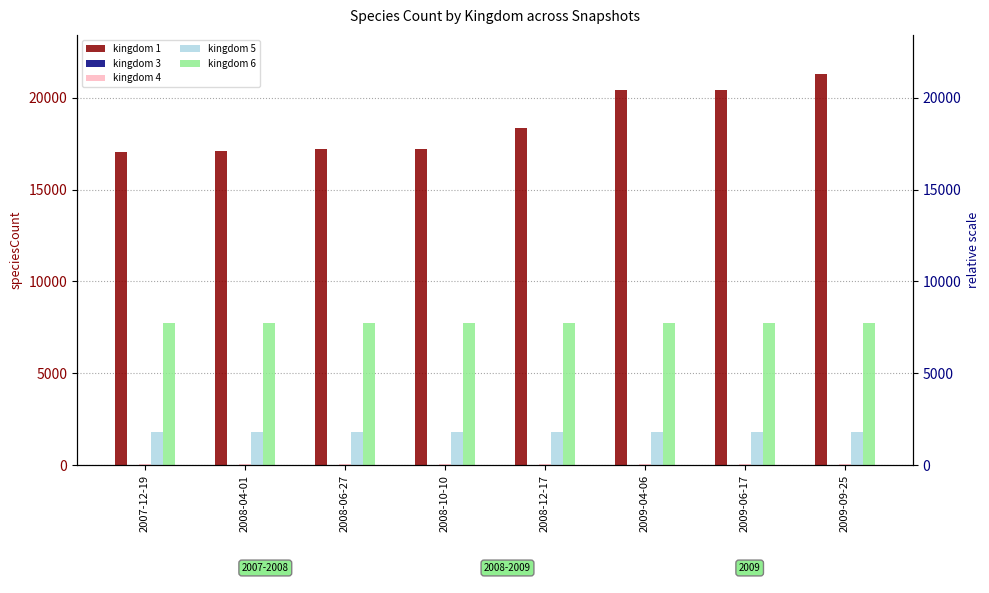

True or false: kingdom 1 has a value of 17221 at 2008-06-27.

True